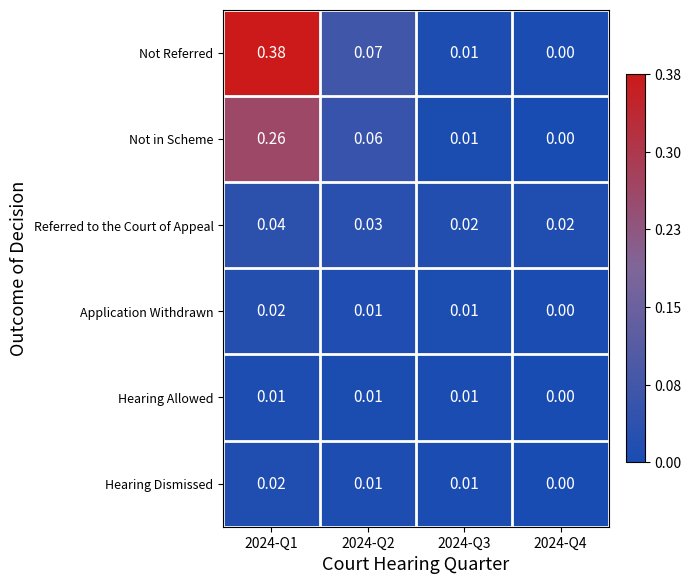

Which series changed the most between 2024-Q1 and 2024-Q3?

Not Referred